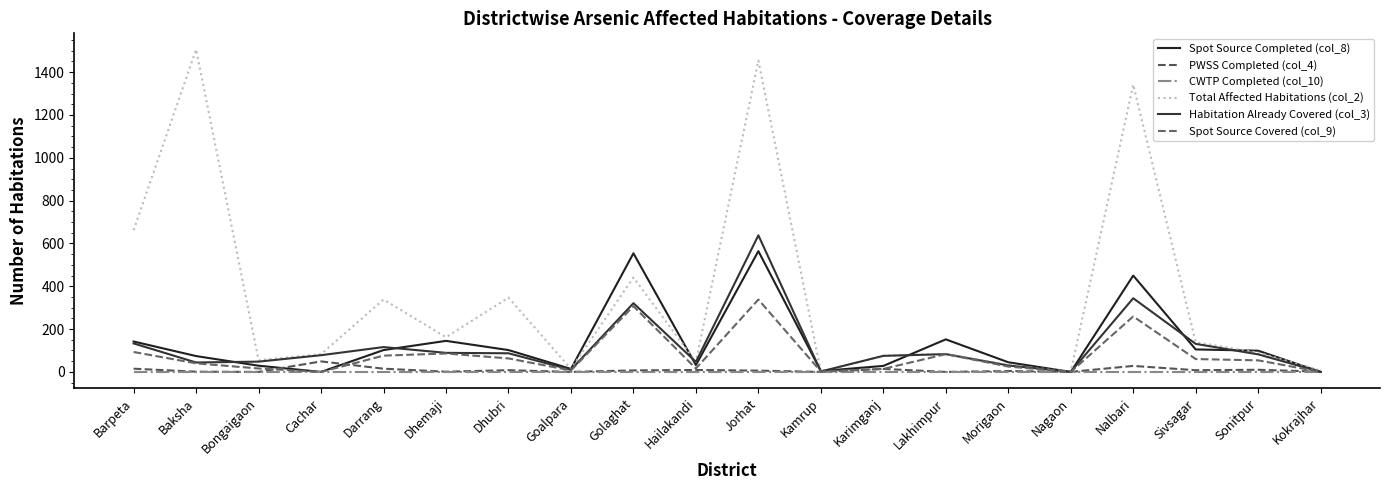

Which series changed the most between Nalbari and Kokrajhar?

Total Affected Habitations (col_2)